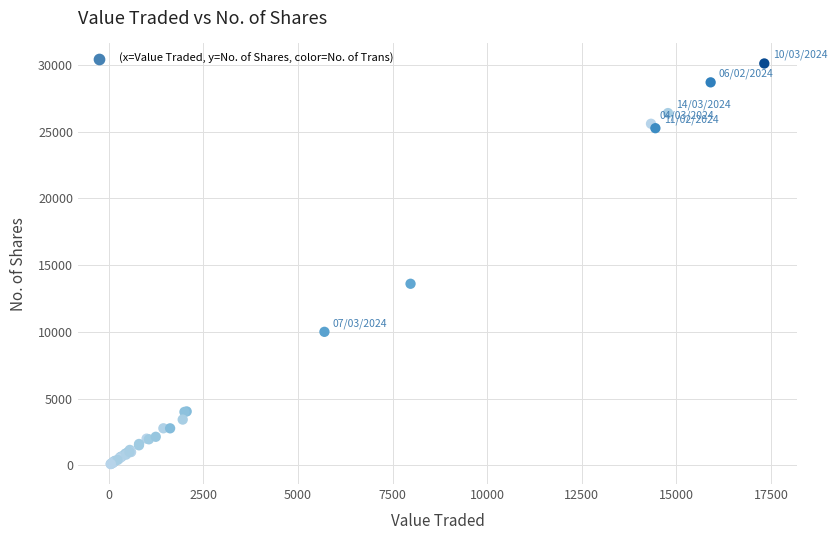

What Y value in the scatter plot is closest to 15100?

13600